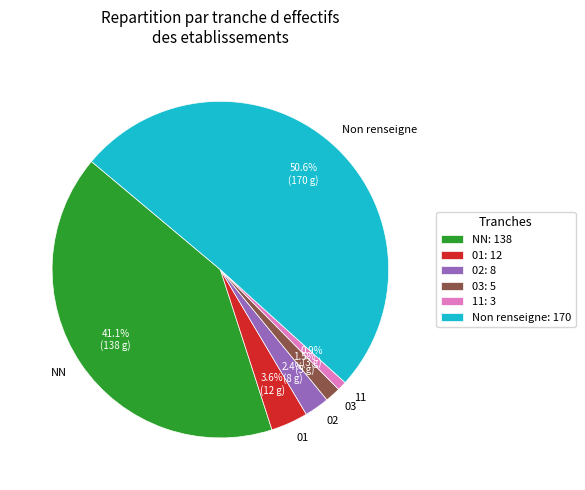

What percentage is the 01 slice, to the nearest percent?

4%